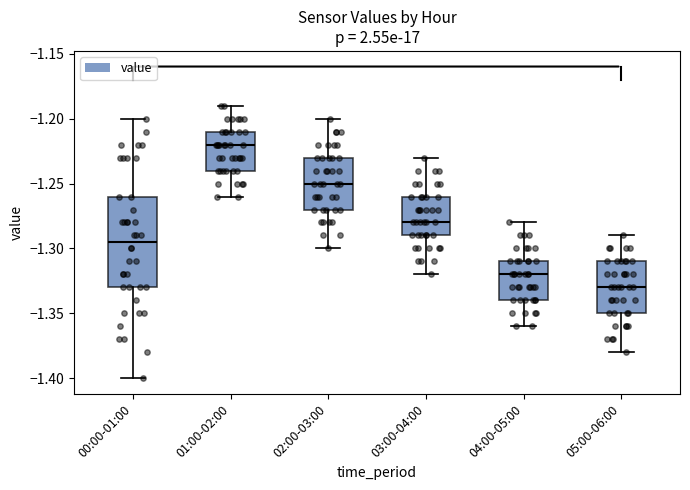

Where does the median line of the box for 02:00-03:00 sit on the y-axis? The values are not printed on the chart, so give them approximately, as read against the axis.

-1.250